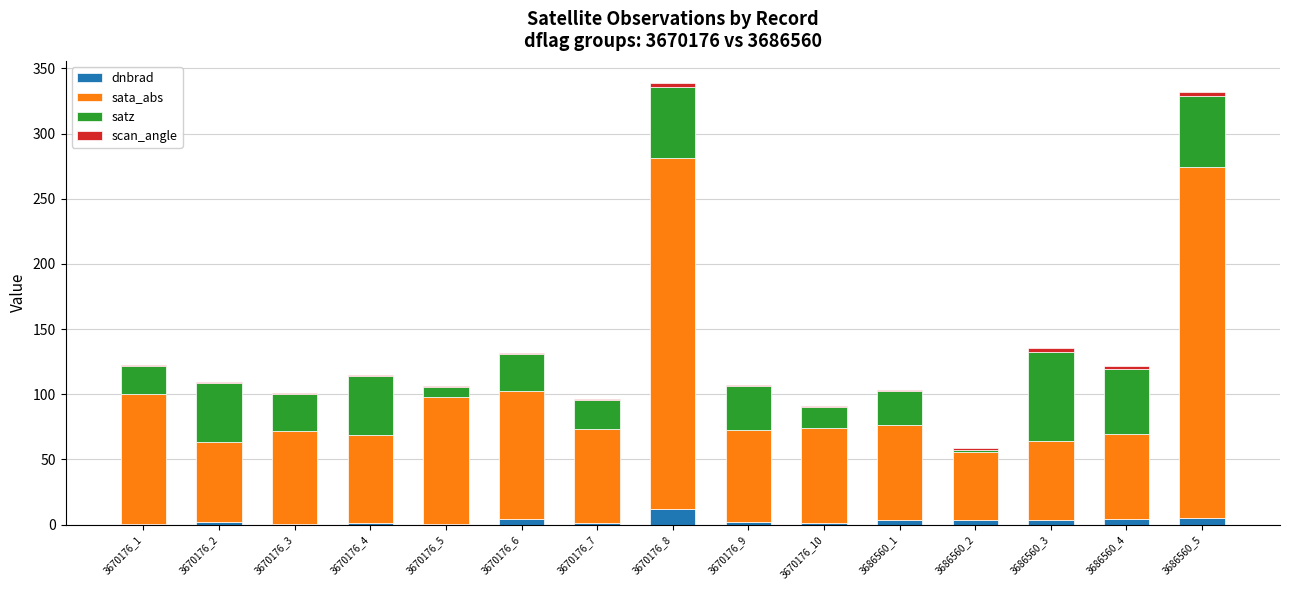

What is the maximum value for dnbrad?

12.0